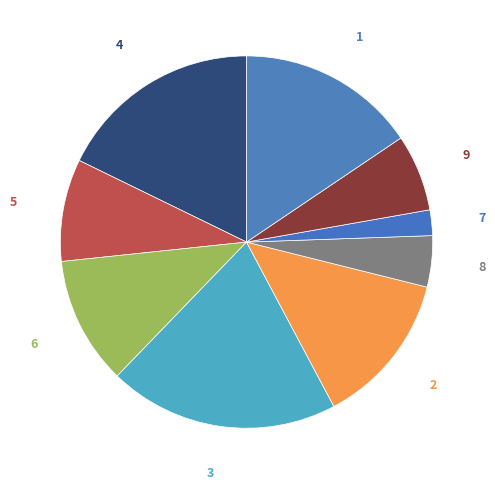

Is there any slice that represents more than half of the pie?

No